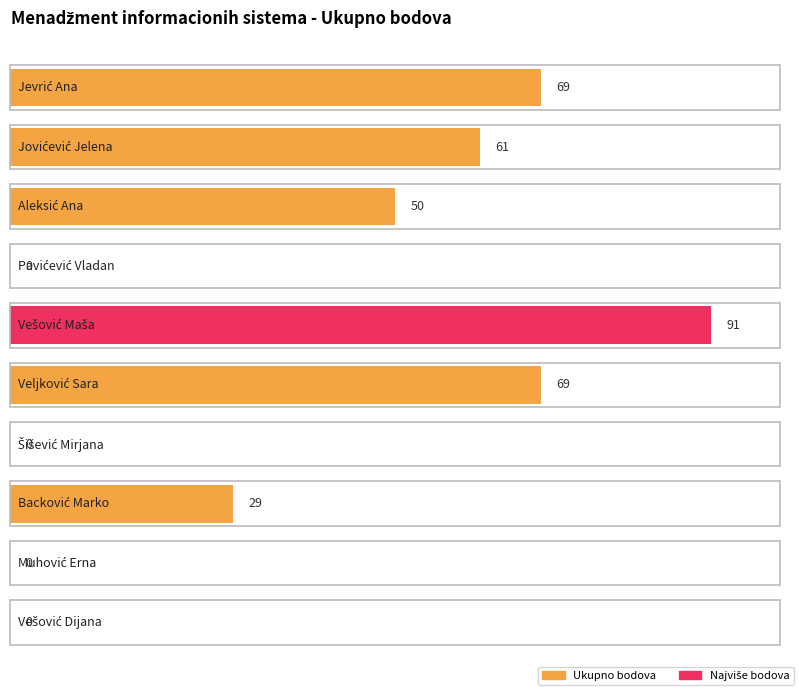

Where does the data first go above 50?

Jevrić Ana